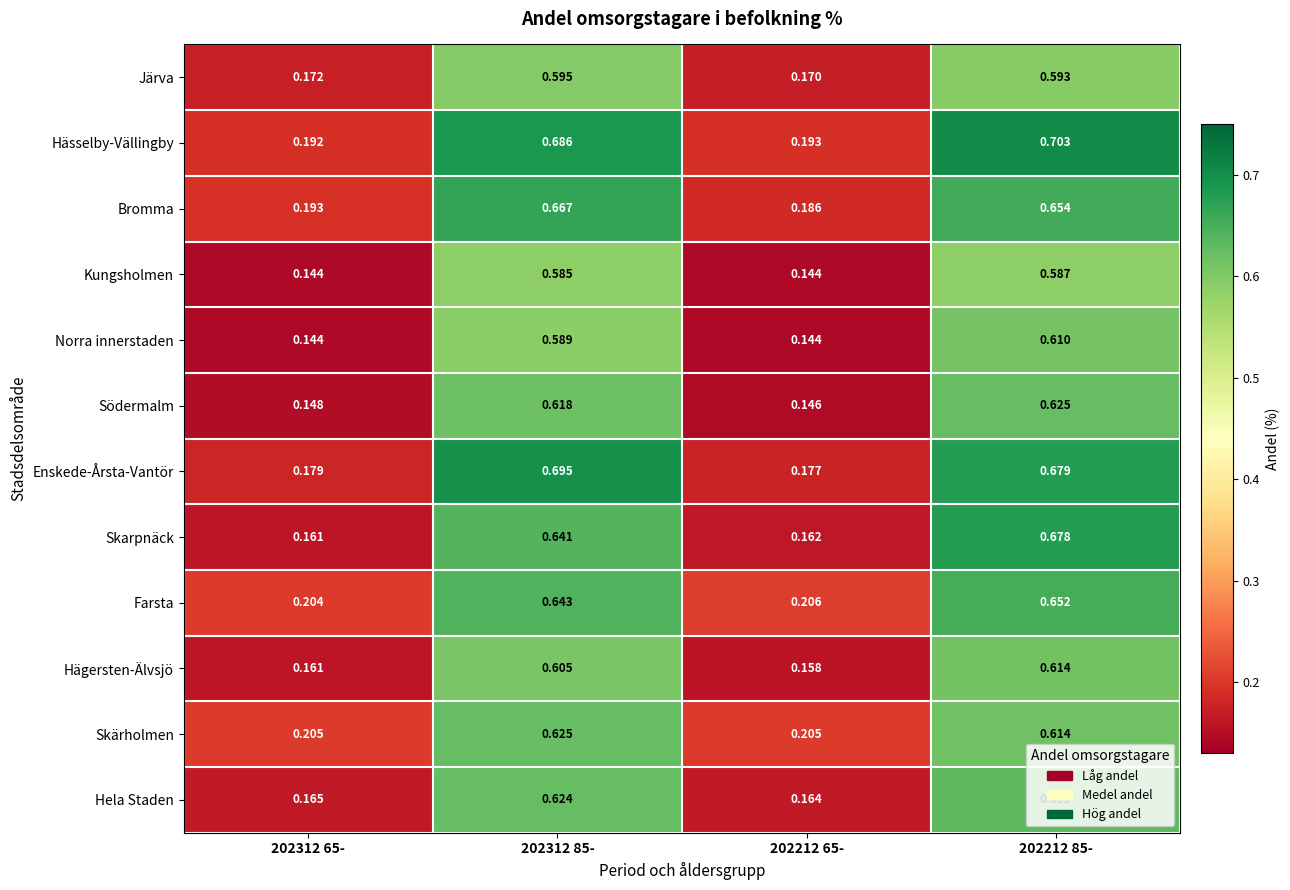

Which series has the largest total across all categories?

Hässelby-Vällingby